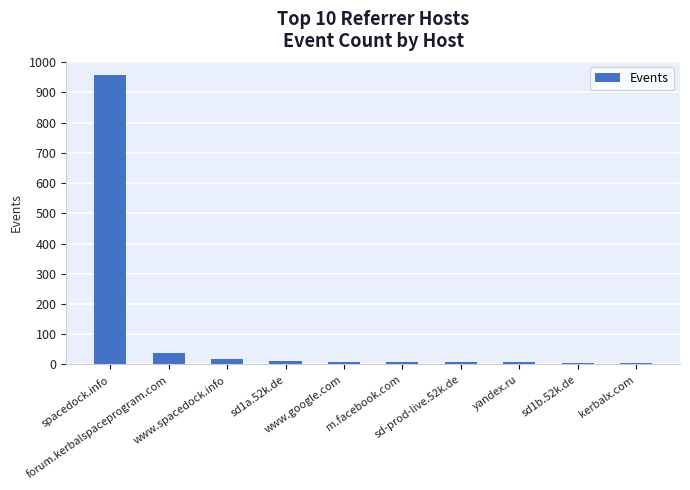

Are the bars grouped side by side (vs. stacked)?

No